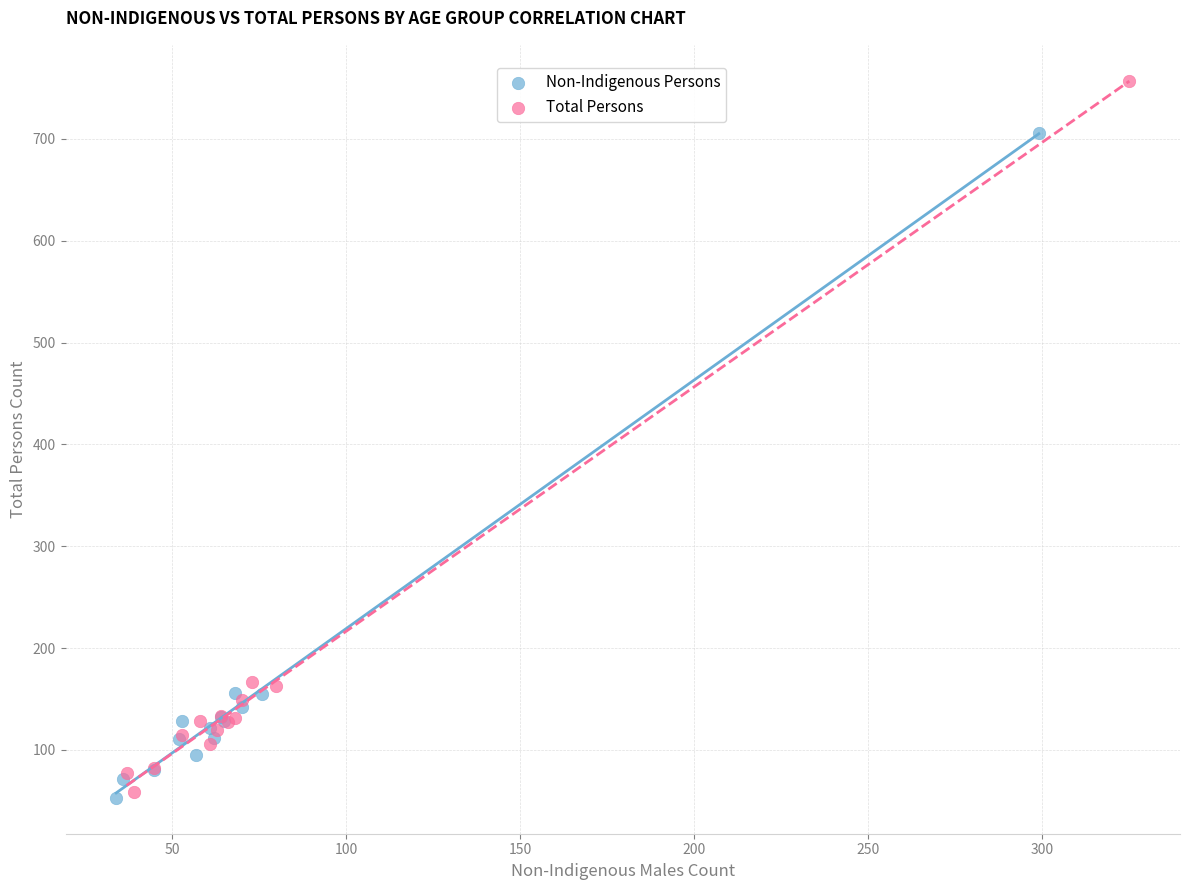

Which series reaches the maximum Y coordinate?

Total Persons